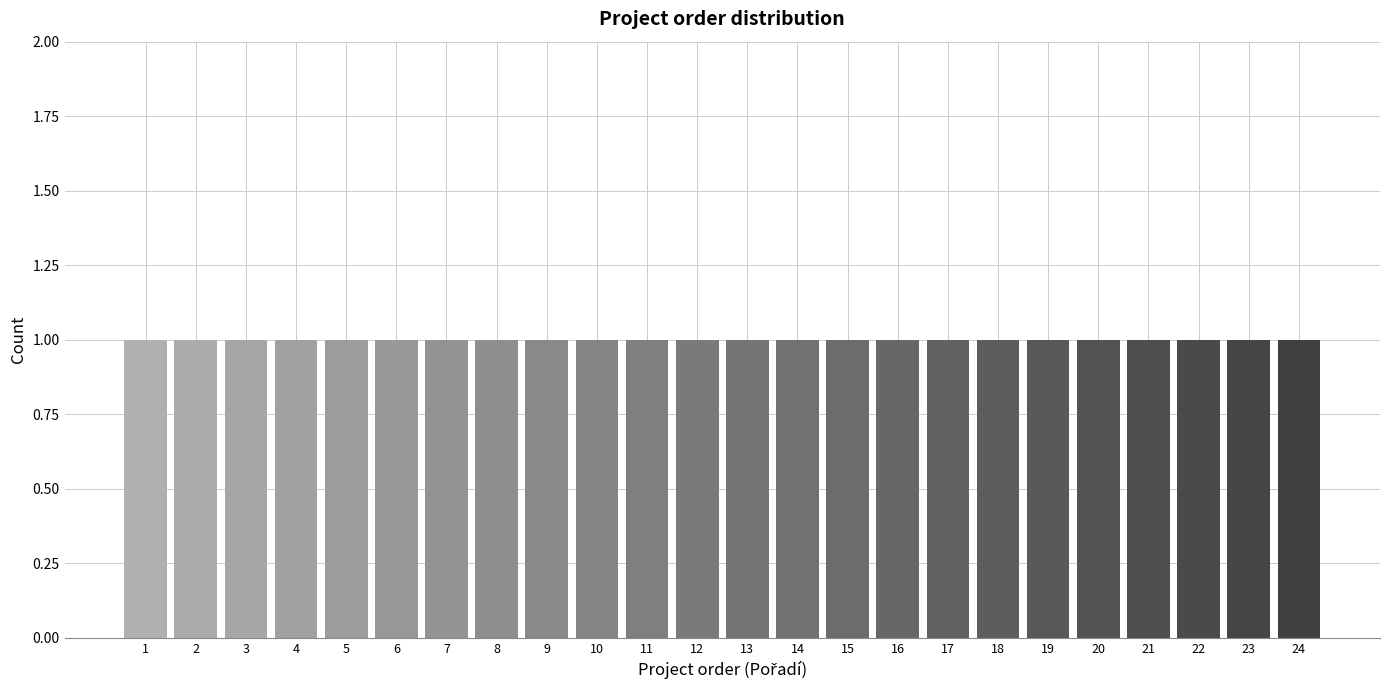

Reading left to right, transcribe this chart: for each bar, give the range it covers on the x-axis and its height. The values are not printed on the chart, so give them approximately, as read against the axis.

0.5 to 1.5: 1
1.5 to 2.5: 1
2.5 to 3.5: 1
3.5 to 4.5: 1
4.5 to 5.5: 1
5.5 to 6.5: 1
6.5 to 7.5: 1
7.5 to 8.5: 1
8.5 to 9.5: 1
9.5 to 10.5: 1
10.5 to 11.5: 1
11.5 to 12.5: 1
12.5 to 13.5: 1
13.5 to 14.5: 1
14.5 to 15.5: 1
15.5 to 16.5: 1
16.5 to 17.5: 1
17.5 to 18.5: 1
18.5 to 19.5: 1
19.5 to 20.5: 1
20.5 to 21.5: 1
21.5 to 22.5: 1
22.5 to 23.5: 1
23.5 to 24.5: 1